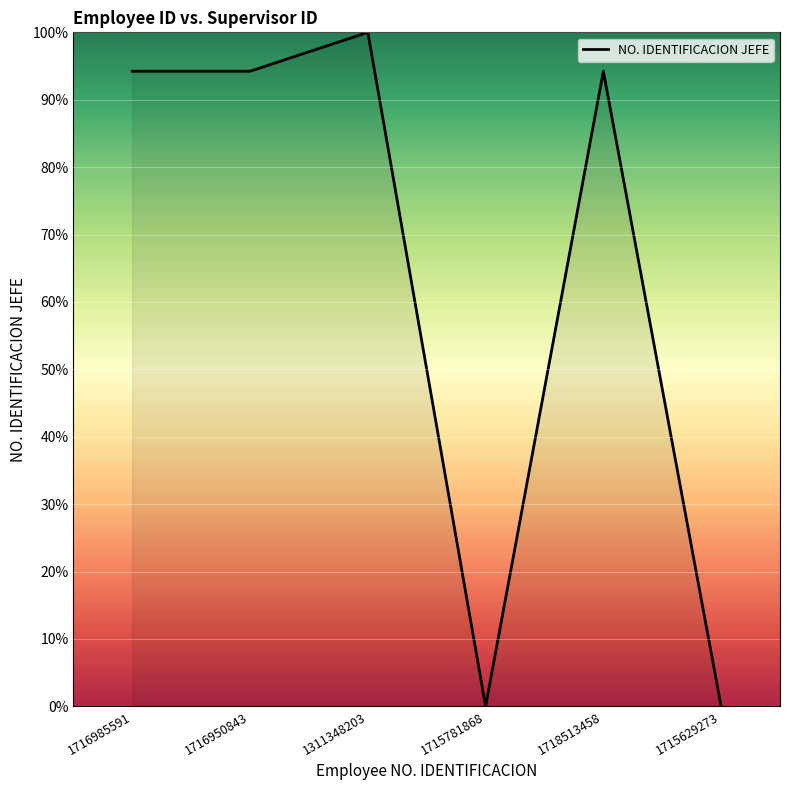

Reading left to right, extract all data points from this chart.

1716985591=94.2	1716950843=94.2	1311348203=100.0	1715781868=0.0	1718513458=94.2	1715629273=0.0